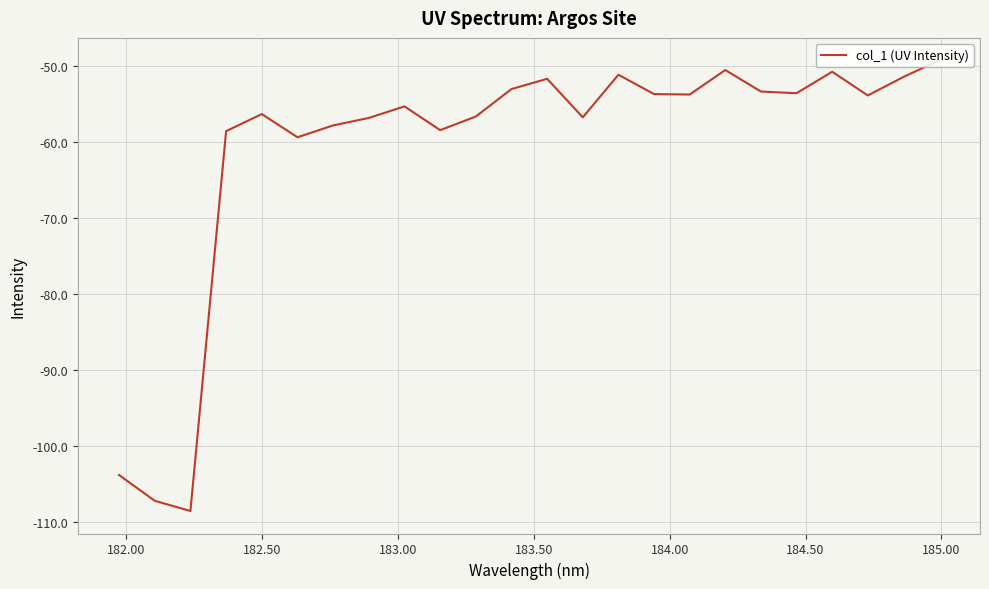

What is the greatest value displayed?

-49.2